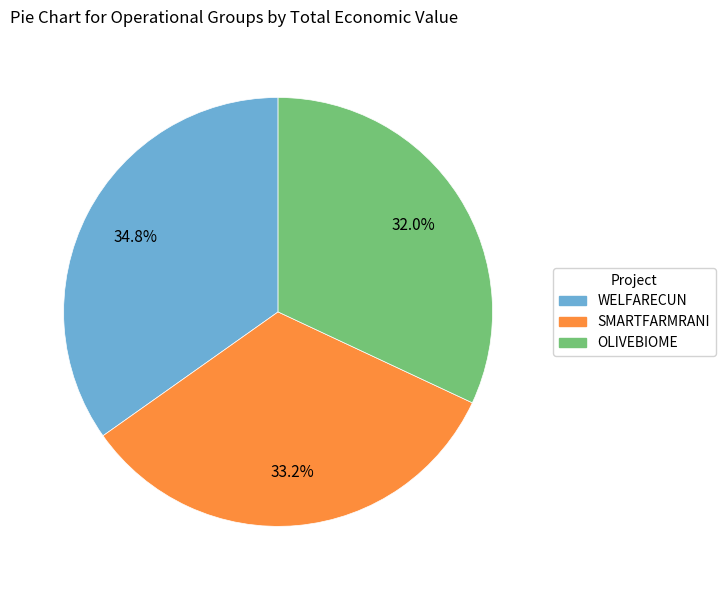

What percentage do SMARTFARMRANI and OLIVEBIOME together represent?

65.2%